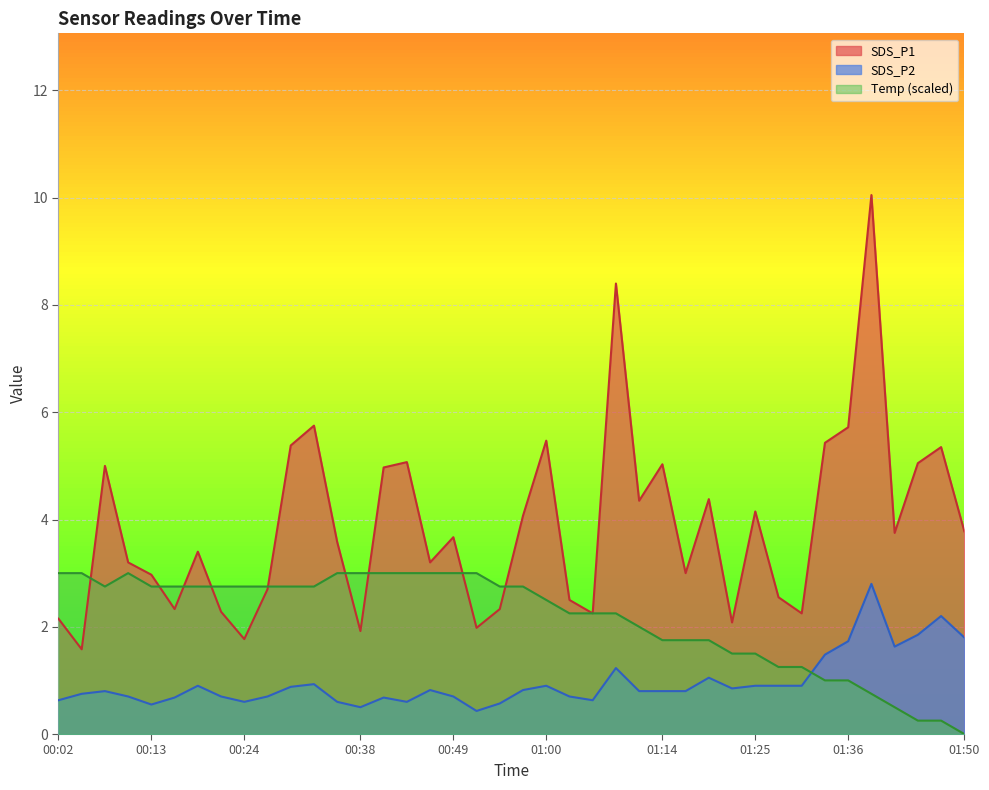

Reading left to right, what are all the values shown in this chart?

SDS_P1: 00:02=2.1	00:05=1.6	00:07=5.0	00:10=3.2	00:13=3.0	00:16=2.3	00:19=3.4	00:21=2.3	00:24=1.8	00:27=2.7	00:30=5.4	00:32=5.8	00:35=3.6	00:38=1.9	00:41=5.0	00:44=5.1	00:46=3.2	00:49=3.7	00:52=2.0	00:55=2.3	00:57=4.1	01:00=5.5	01:03=2.5	01:06=2.2	01:09=8.4	01:11=4.3	01:14=5.0	01:17=3.0	01:20=4.4	01:23=2.1	01:25=4.2	01:28=2.5	01:31=2.2	01:34=5.4	01:36=5.7	01:39=10.1	01:42=3.8	01:45=5.0	01:47=5.3	01:50=3.8
SDS_P2: 00:02=0.6	00:05=0.8	00:07=0.8	00:10=0.7	00:13=0.6	00:16=0.7	00:19=0.9	00:21=0.7	00:24=0.6	00:27=0.7	00:30=0.9	00:32=0.9	00:35=0.6	00:38=0.5	00:41=0.7	00:44=0.6	00:46=0.8	00:49=0.7	00:52=0.4	00:55=0.6	00:57=0.8	01:00=0.9	01:03=0.7	01:06=0.6	01:09=1.2	01:11=0.8	01:14=0.8	01:17=0.8	01:20=1.1	01:23=0.8	01:25=0.9	01:28=0.9	01:31=0.9	01:34=1.5	01:36=1.7	01:39=2.8	01:42=1.6	01:45=1.9	01:47=2.2	01:50=1.8
Temp: 00:02=3.0	00:05=3.0	00:07=2.8	00:10=3.0	00:13=2.8	00:16=2.8	00:19=2.8	00:21=2.8	00:24=2.8	00:27=2.8	00:30=2.8	00:32=2.8	00:35=3.0	00:38=3.0	00:41=3.0	00:44=3.0	00:46=3.0	00:49=3.0	00:52=3.0	00:55=2.8	00:57=2.8	01:00=2.5	01:03=2.2	01:06=2.2	01:09=2.2	01:11=2.0	01:14=1.8	01:17=1.8	01:20=1.8	01:23=1.5	01:25=1.5	01:28=1.2	01:31=1.2	01:34=1.0	01:36=1.0	01:39=0.8	01:42=0.5	01:45=0.3	01:47=0.3	01:50=0.0